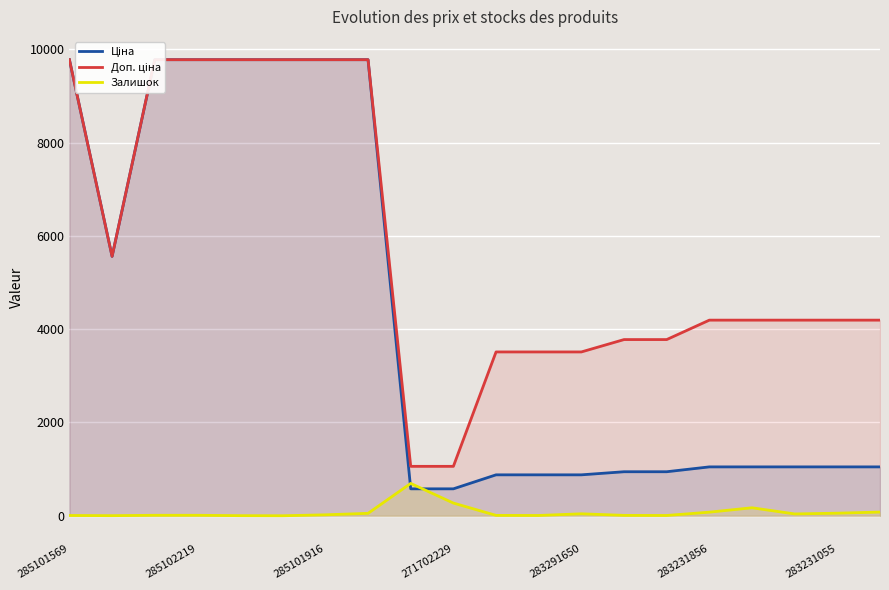

What is the difference between the Ціна values at 12 and 14?

66.3